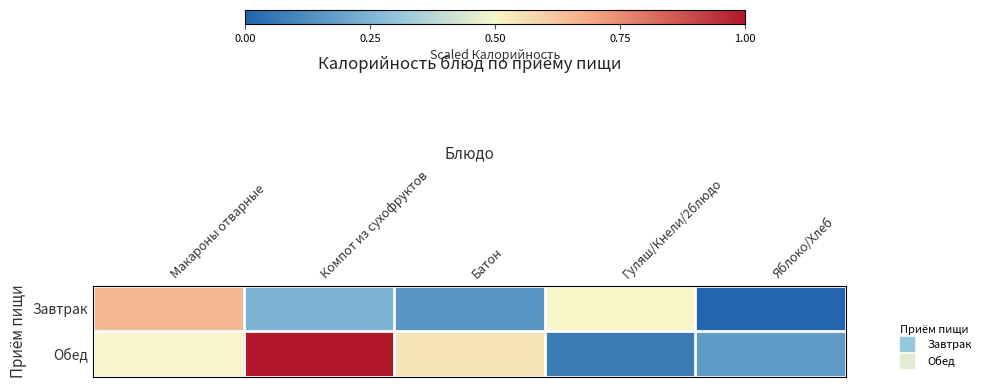

Which series has the largest range (max minus min)?

Обед